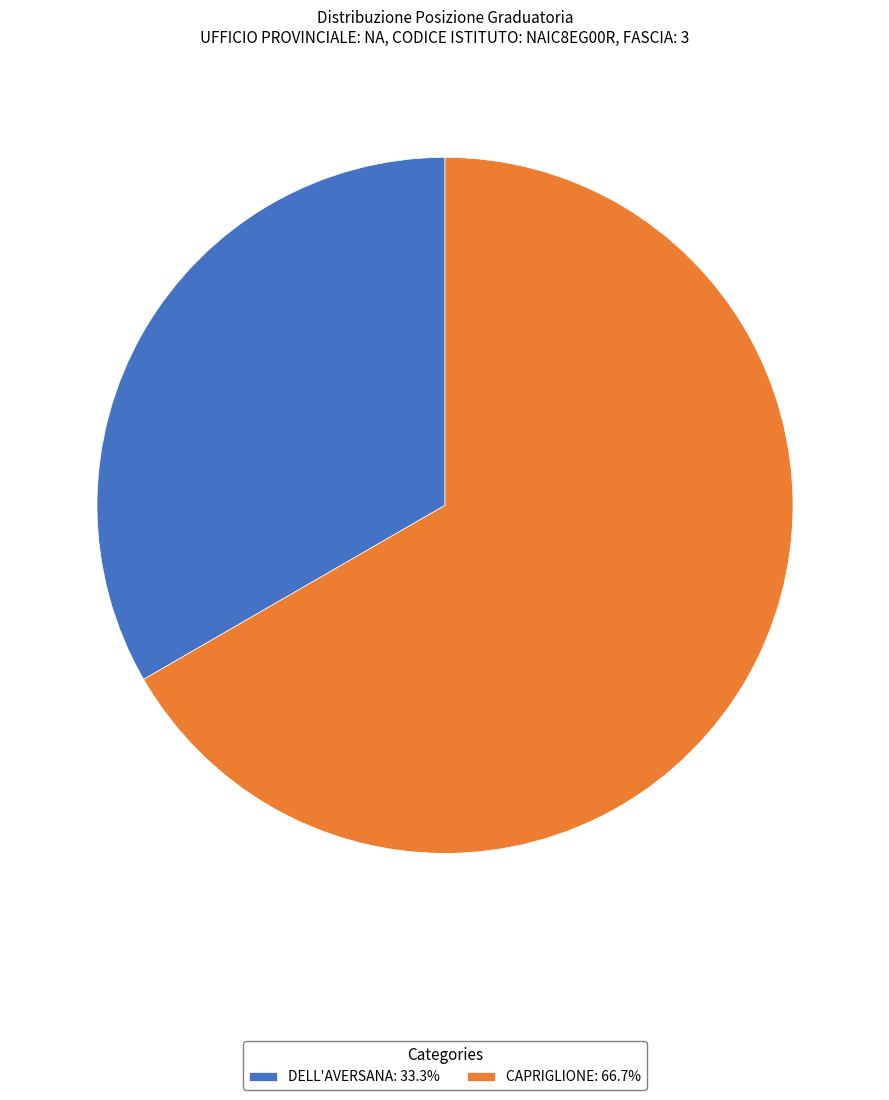

The DELL'AVERSANA slice represents 39% of the pie. True or false?

False